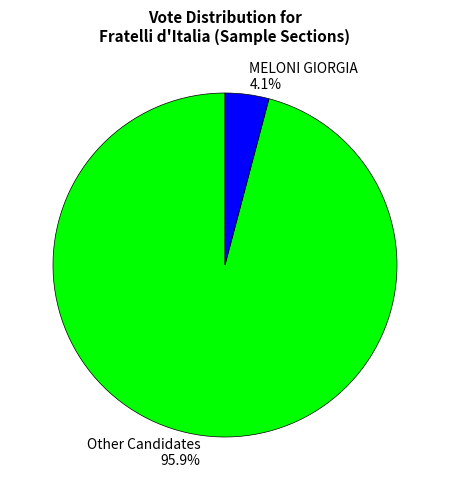

Combined, do Other Candidates 95.9% and MELONI GIORGIA 4.1% account for over 50%?

Yes